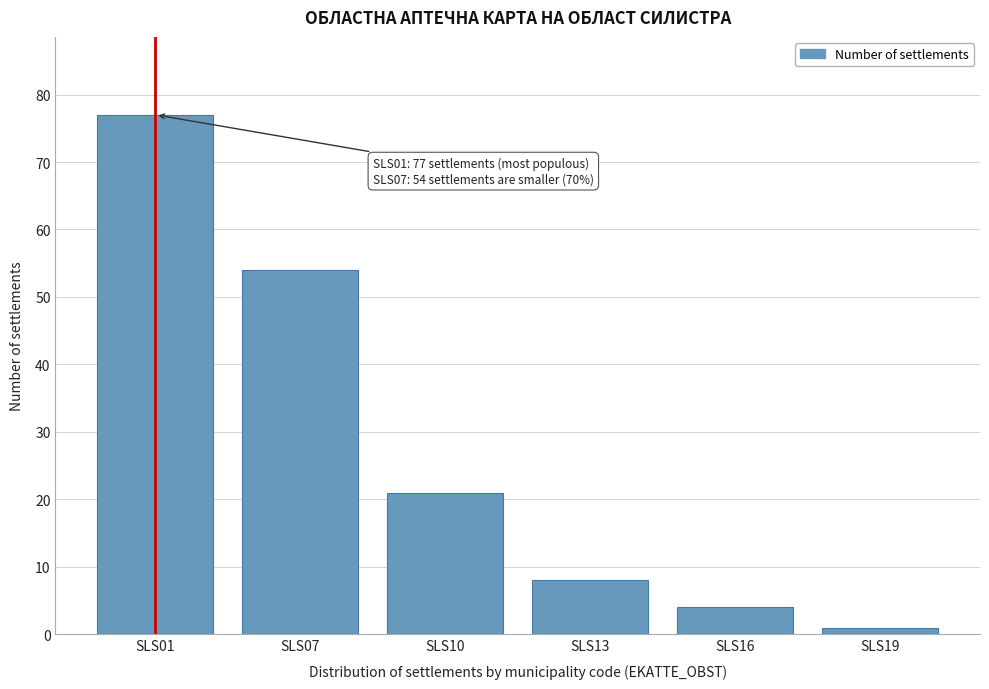

Reading left to right, what are all the values shown in this chart?

SLS01=77	SLS07=54	SLS10=21	SLS13=8	SLS16=4	SLS19=1